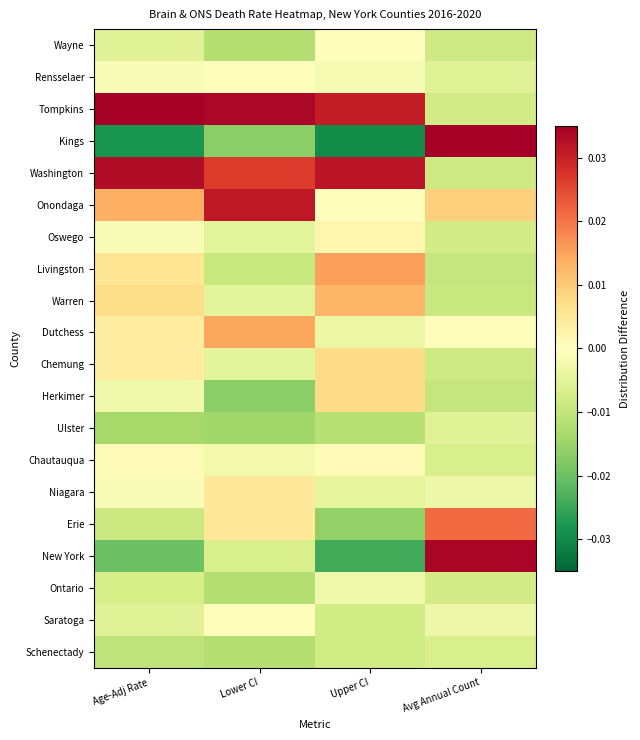

Reading right to left, transcribe all the data shown in this chart.

Wayne: Avg Annual Count=-0.0	Upper CI=0.0	Lower CI=-0.0	Age-Adj Rate=-0.0
Rensselaer: Avg Annual Count=-0.0	Upper CI=-0.0	Lower CI=0.0	Age-Adj Rate=-0.0
Tompkins: Avg Annual Count=-0.0	Upper CI=0.0	Lower CI=0.0	Age-Adj Rate=0.0
Kings: Avg Annual Count=0.0	Upper CI=-0.0	Lower CI=-0.0	Age-Adj Rate=-0.0
Washington: Avg Annual Count=-0.0	Upper CI=0.0	Lower CI=0.0	Age-Adj Rate=0.0
Onondaga: Avg Annual Count=0.0	Upper CI=0.0	Lower CI=0.0	Age-Adj Rate=0.0
Oswego: Avg Annual Count=-0.0	Upper CI=0.0	Lower CI=-0.0	Age-Adj Rate=-0.0
Livingston: Avg Annual Count=-0.0	Upper CI=0.0	Lower CI=-0.0	Age-Adj Rate=0.0
Warren: Avg Annual Count=-0.0	Upper CI=0.0	Lower CI=-0.0	Age-Adj Rate=0.0
Dutchess: Avg Annual Count=0.0	Upper CI=-0.0	Lower CI=0.0	Age-Adj Rate=0.0
Chemung: Avg Annual Count=-0.0	Upper CI=0.0	Lower CI=-0.0	Age-Adj Rate=0.0
Herkimer: Avg Annual Count=-0.0	Upper CI=0.0	Lower CI=-0.0	Age-Adj Rate=-0.0
Ulster: Avg Annual Count=-0.0	Upper CI=-0.0	Lower CI=-0.0	Age-Adj Rate=-0.0
Chautauqua: Avg Annual Count=-0.0	Upper CI=0.0	Lower CI=-0.0	Age-Adj Rate=0.0
Niagara: Avg Annual Count=-0.0	Upper CI=-0.0	Lower CI=0.0	Age-Adj Rate=-0.0
Erie: Avg Annual Count=0.0	Upper CI=-0.0	Lower CI=0.0	Age-Adj Rate=-0.0
New York: Avg Annual Count=0.0	Upper CI=-0.0	Lower CI=-0.0	Age-Adj Rate=-0.0
Ontario: Avg Annual Count=-0.0	Upper CI=-0.0	Lower CI=-0.0	Age-Adj Rate=-0.0
Saratoga: Avg Annual Count=-0.0	Upper CI=-0.0	Lower CI=0.0	Age-Adj Rate=-0.0
Schenectady: Avg Annual Count=-0.0	Upper CI=-0.0	Lower CI=-0.0	Age-Adj Rate=-0.0